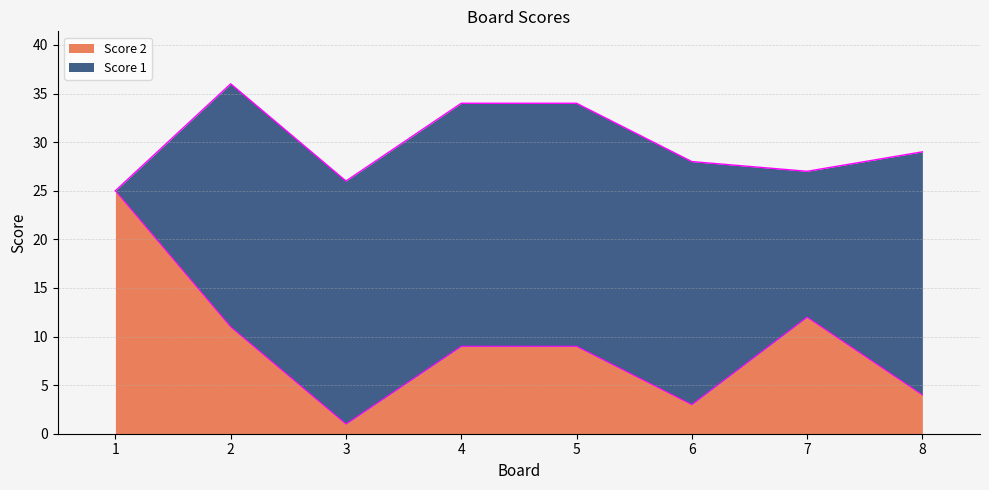

Is it true that the value at 7 is 12?

True